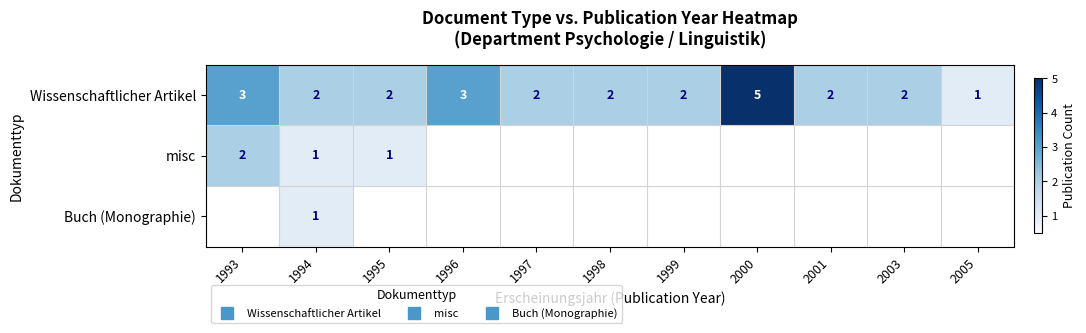

At which category is the sum across all series the highest?

1994